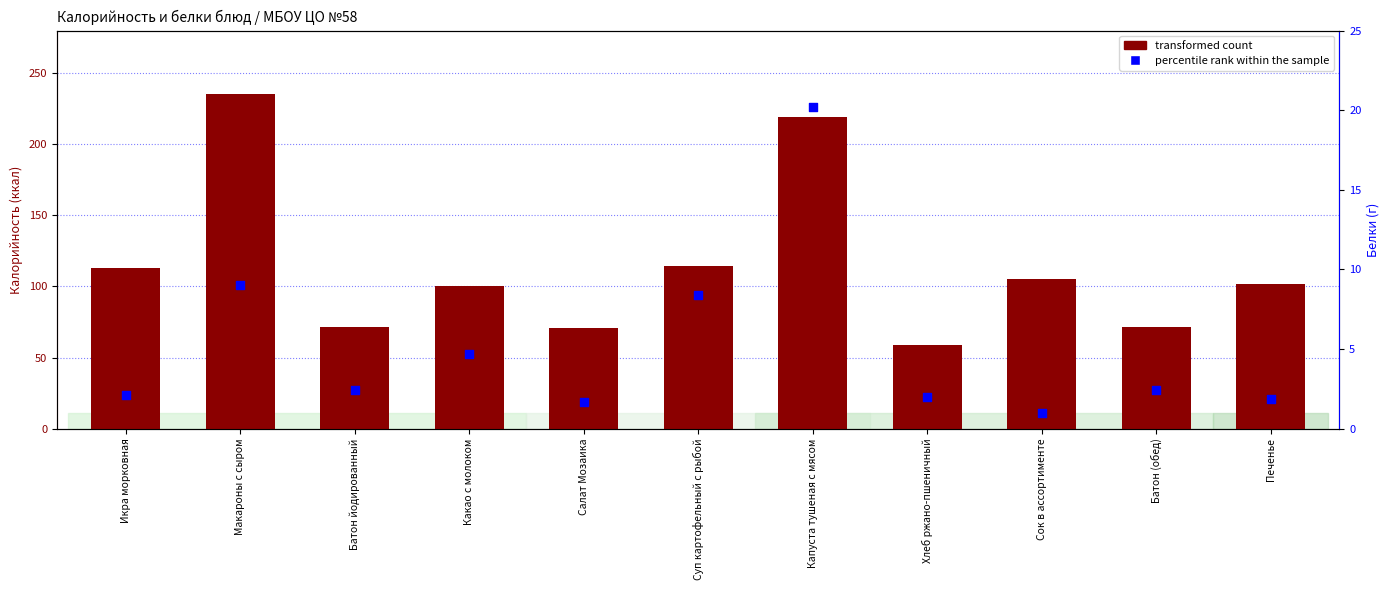

What is the total value across all series at Капуста тушеная с мясом?

239.6